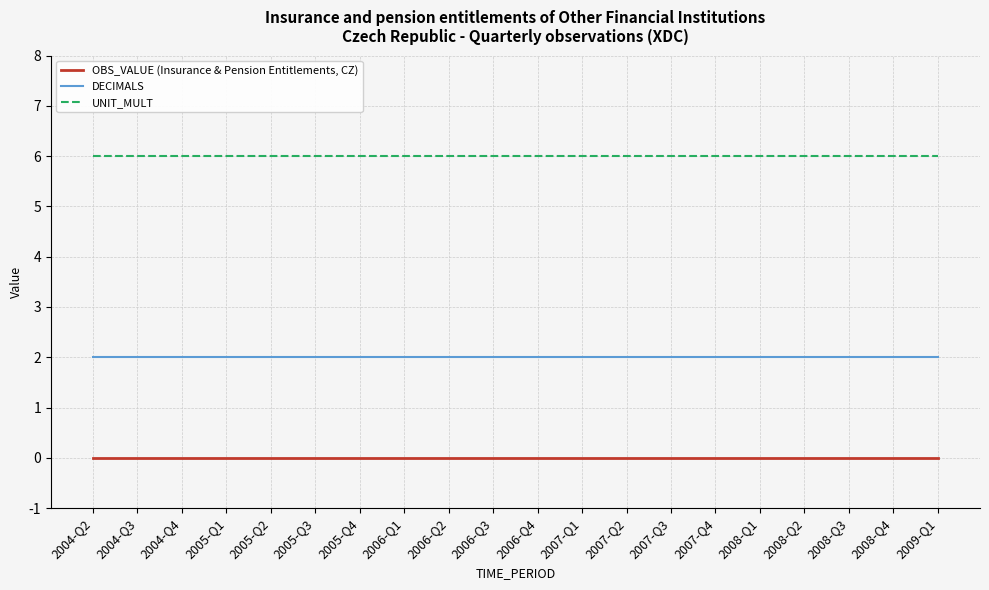

True or false: DECIMALS has a value of 2 at 2005-Q1.

True